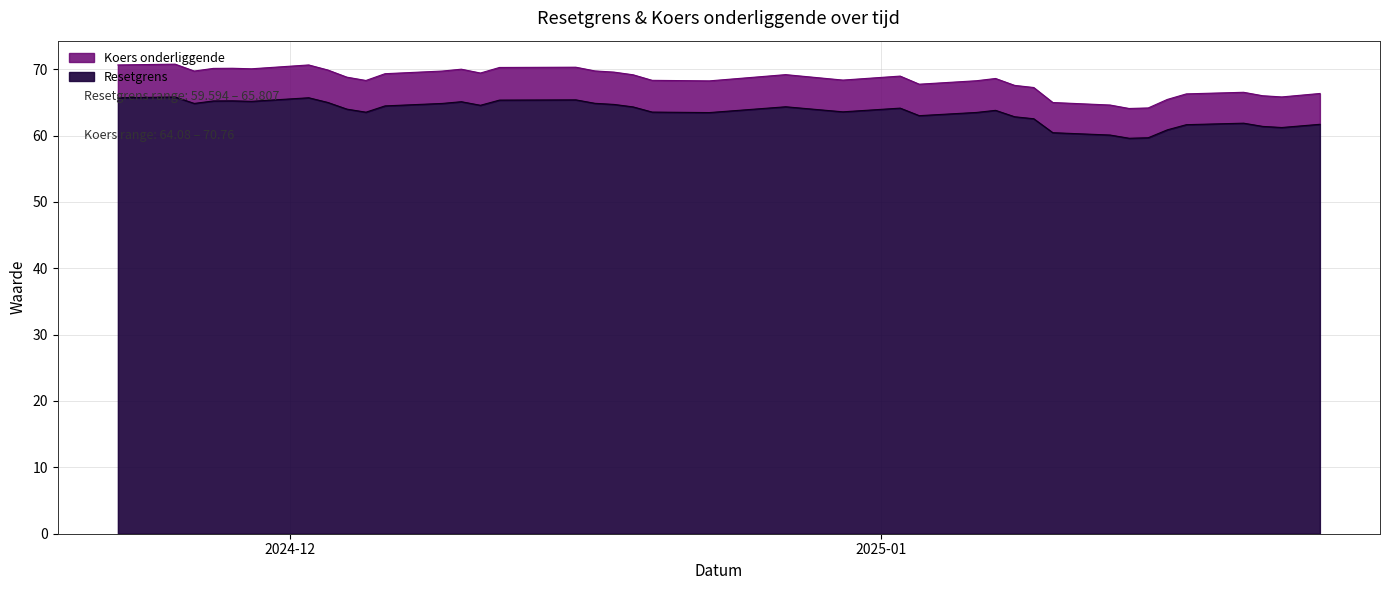

How many lines are shown in the chart?

2